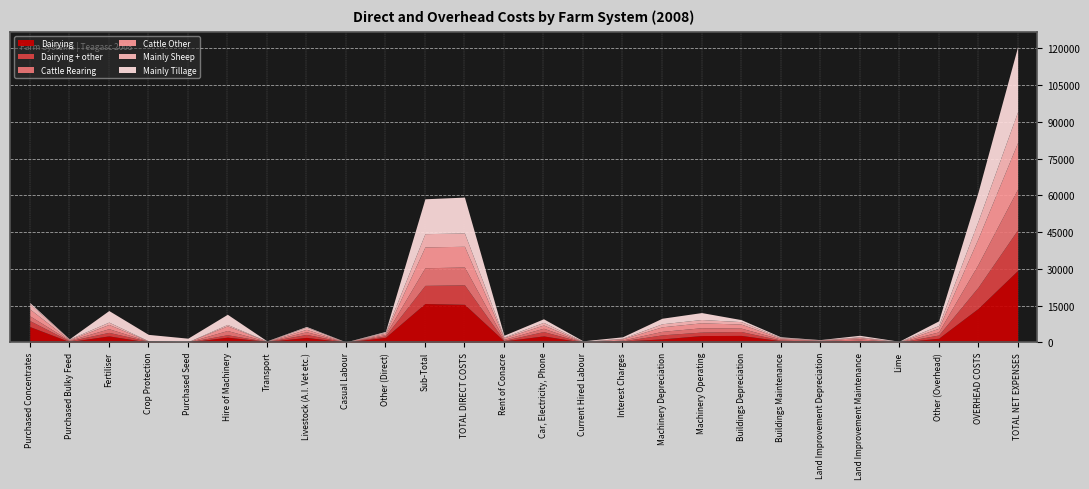

Rank the series at Purchased Concentrates from highest to lowest value.

Dairying, Cattle Other, Dairying + other, Mainly Sheep, Cattle Rearing, Mainly Tillage